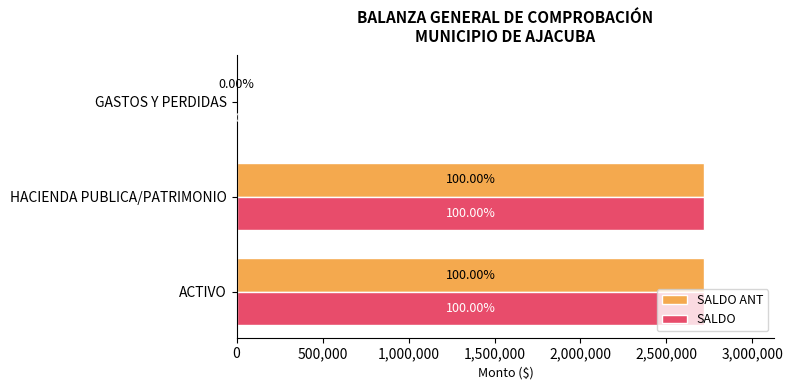

What are all the series names shown in the legend?

SALDO ANT, SALDO